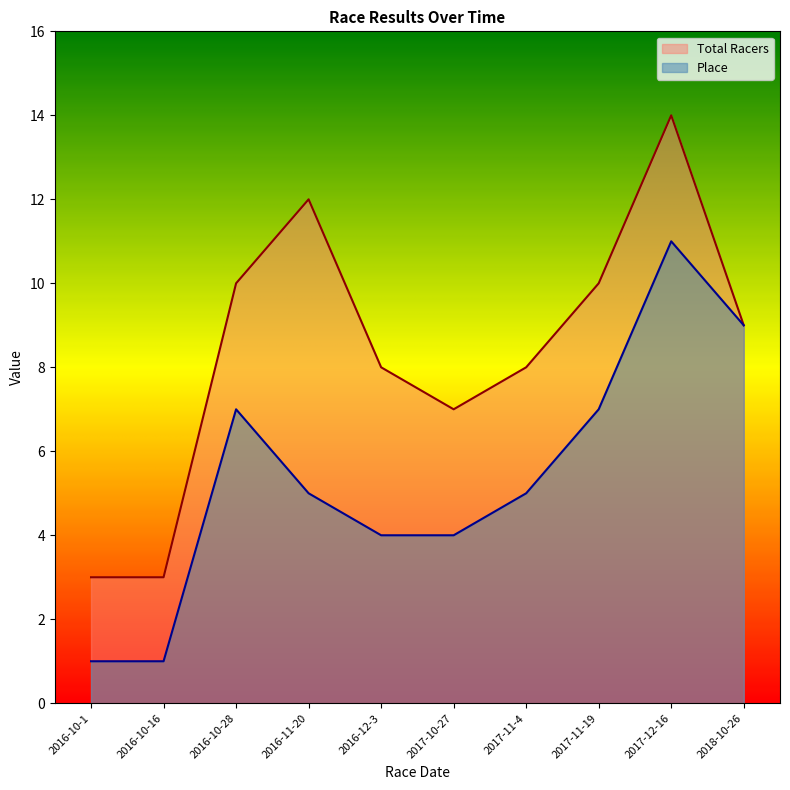

Which category has the lowest value in the Total Racers series?

2016-10-1